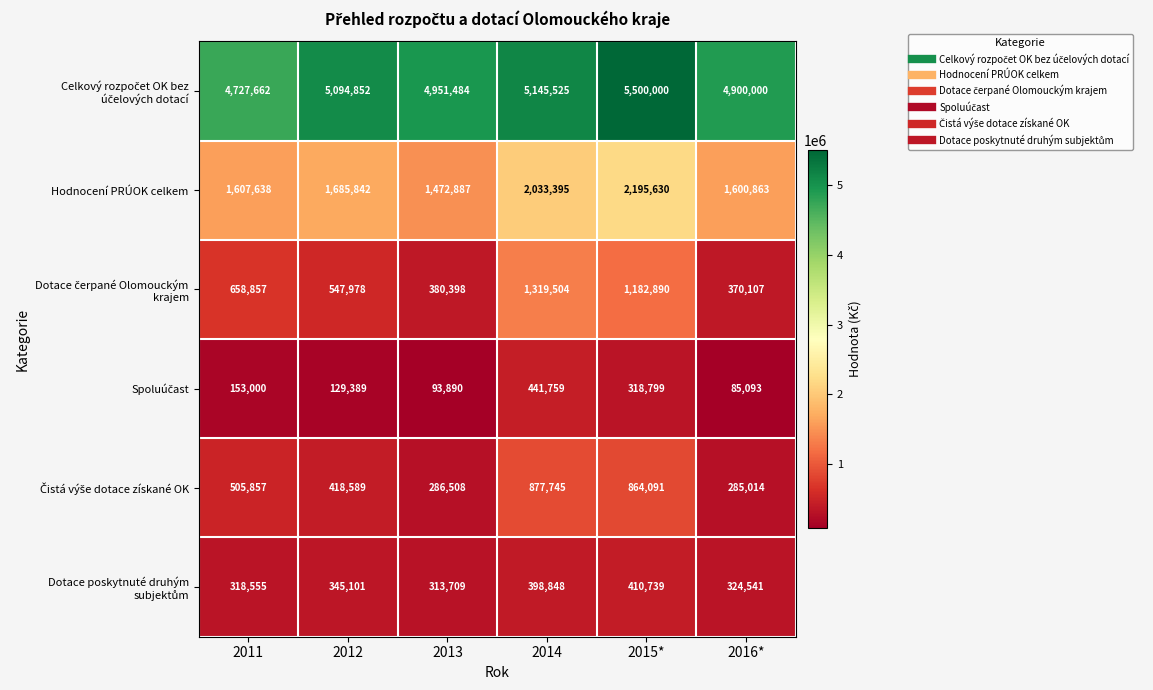

What is the difference between the highest and lowest values at 2016*?

4814907